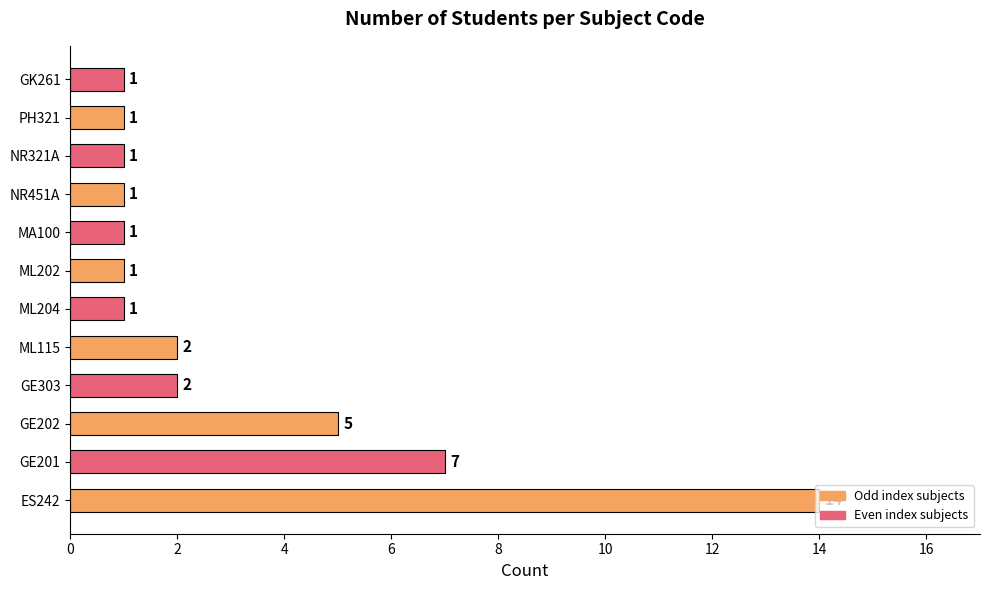

Are the bars grouped side by side (vs. stacked)?

No